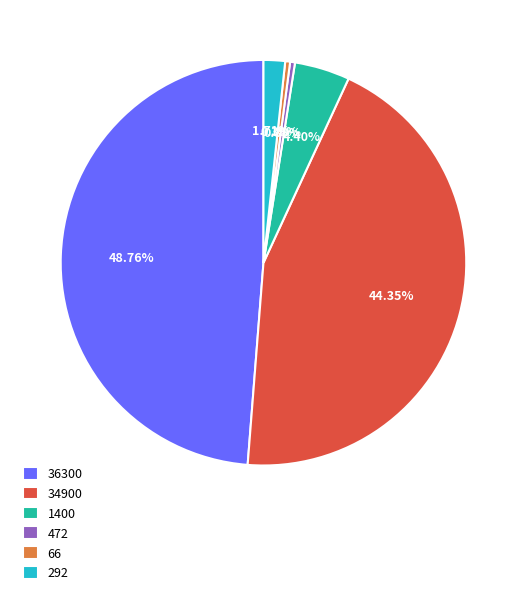

To the nearest percent, what percentage of the pie is 1400?

4%